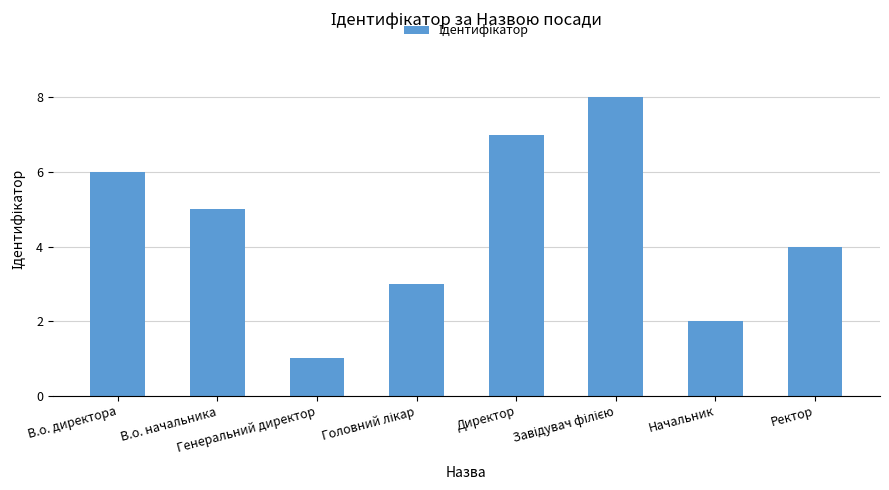

What is the sum of all values?

36